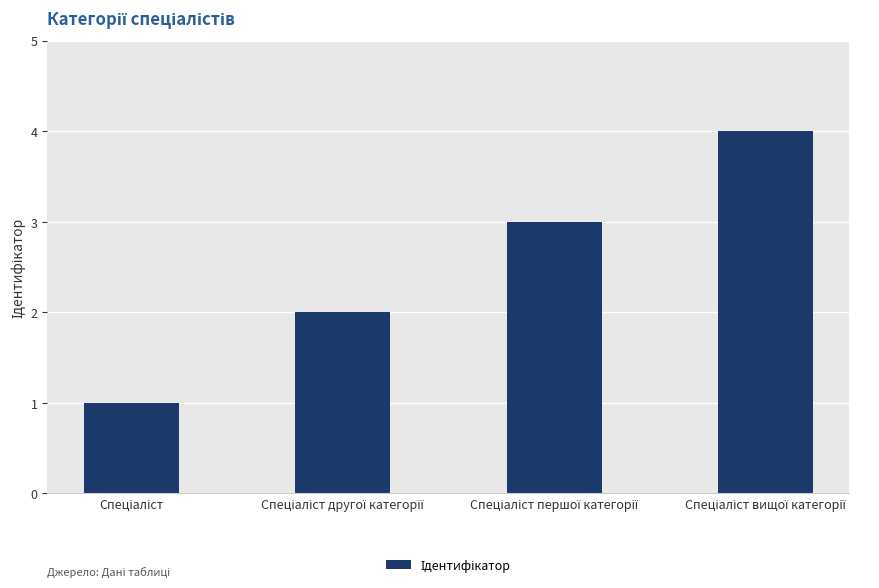

What is the greatest value displayed?

4